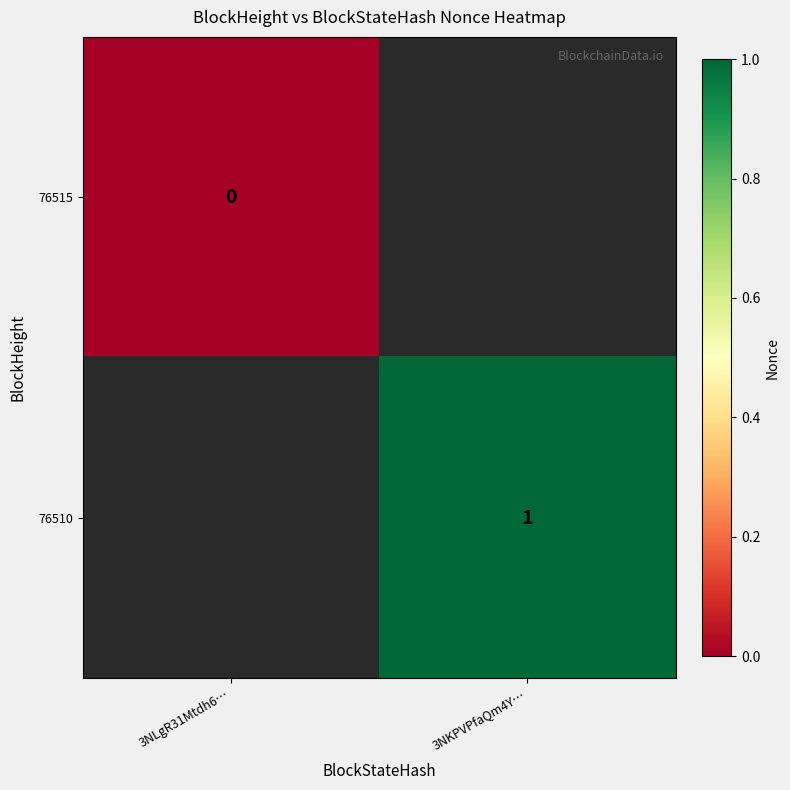

Rank the series at 3NKPVPfaQm4Y… from highest to lowest value.

76515, 76510